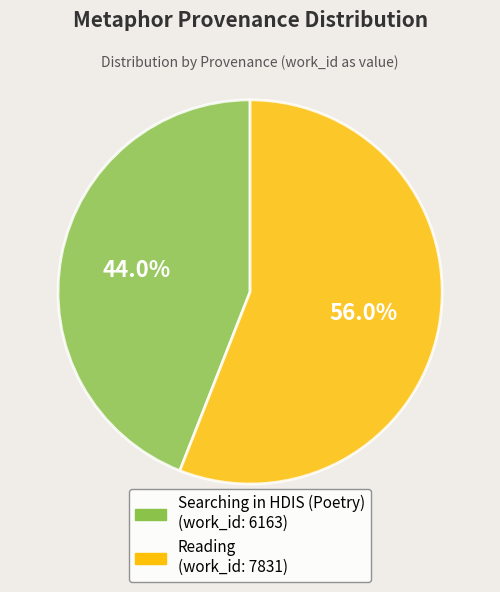

How many segments does this pie chart have?

2